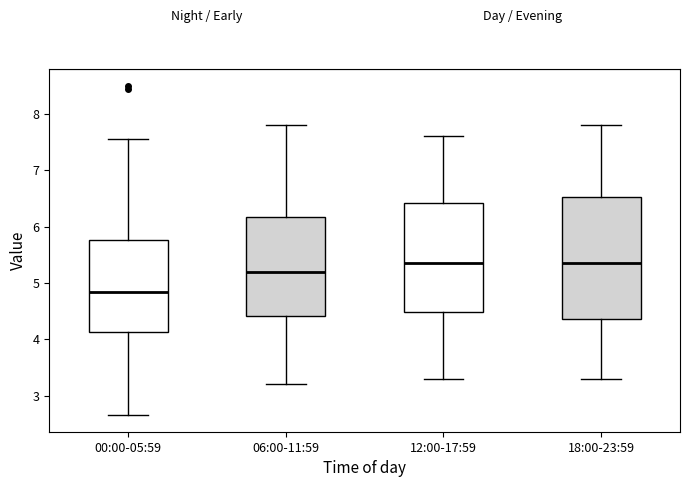

Where does the upper whisker of the box for 18:00-23:59 end on the y-axis? The values are not printed on the chart, so give them approximately, as read against the axis.

7.8